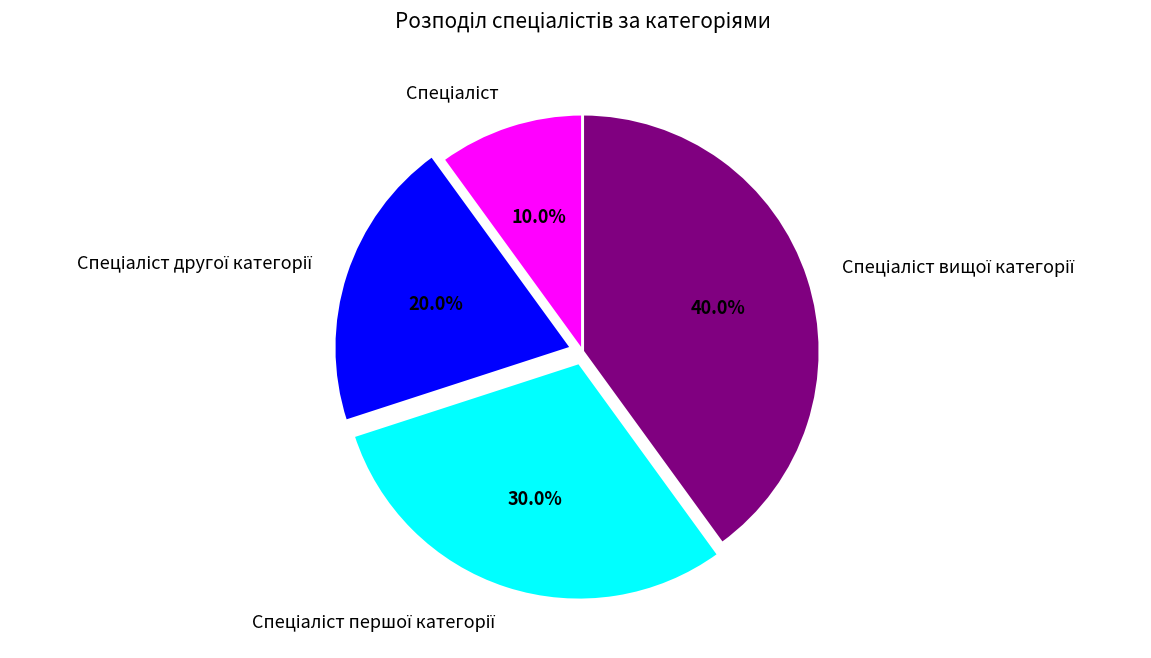

Is there a majority slice in this chart?

No